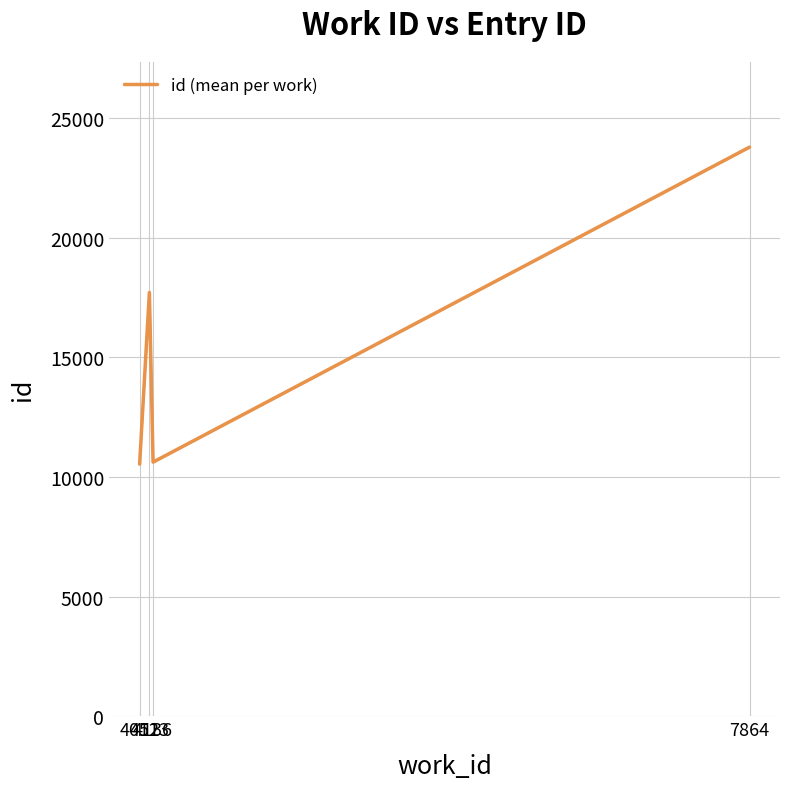

True or false: there are more than 2 points higher than both neighbors.

False